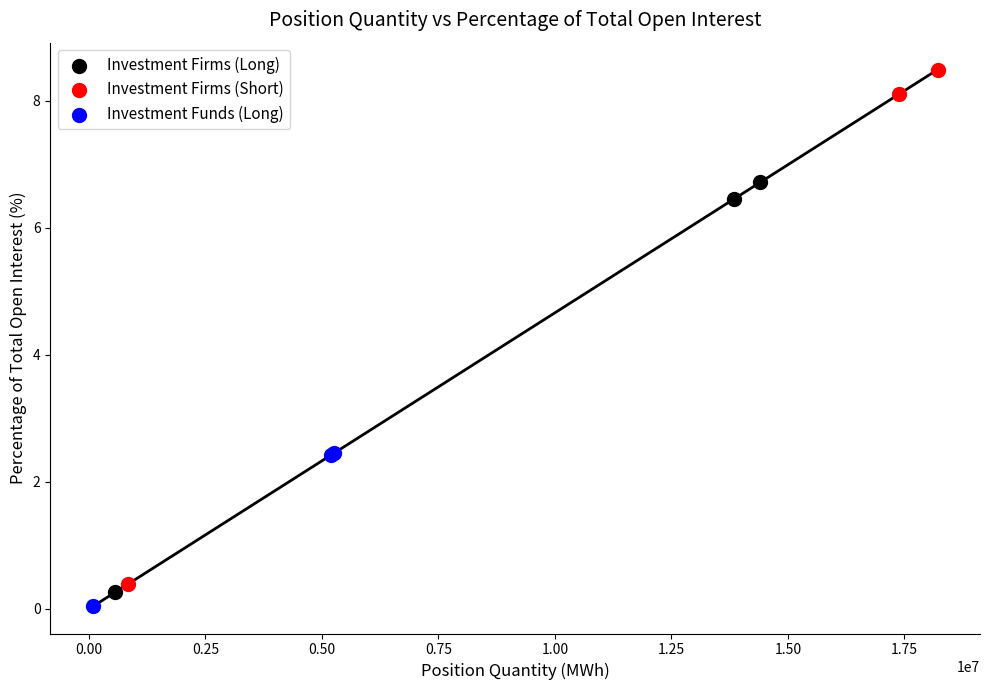

Which series reaches the maximum Y coordinate?

Investment Firms (Short)